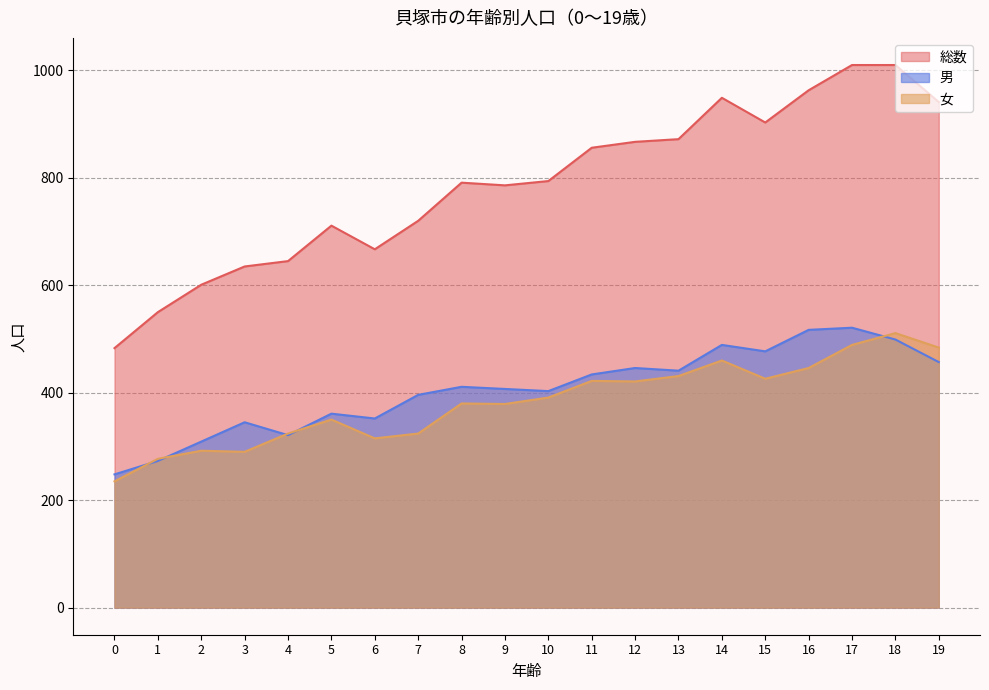

What is the highest value of the 総数 series?

1010